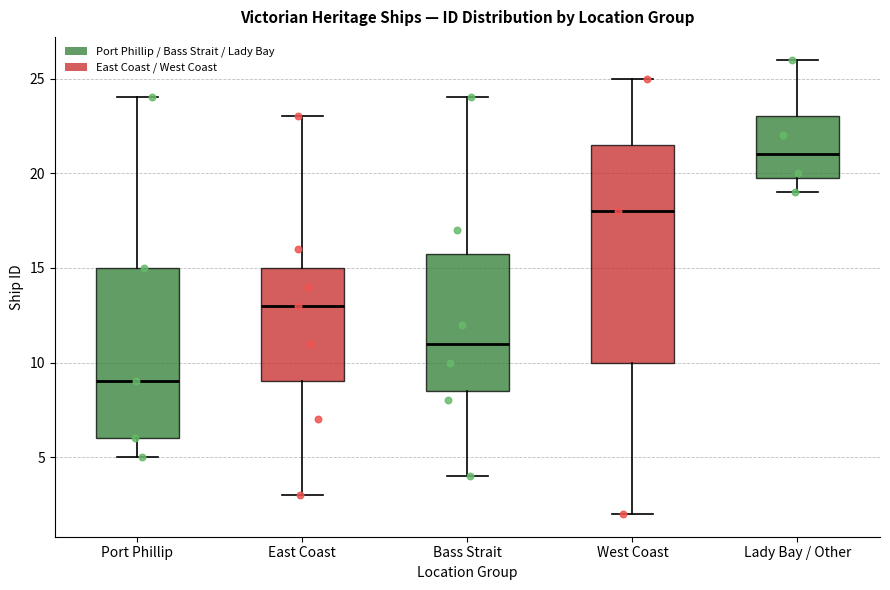

Comparing the boxes themselves (not the whiskers), which one is the tallest?

West Coast